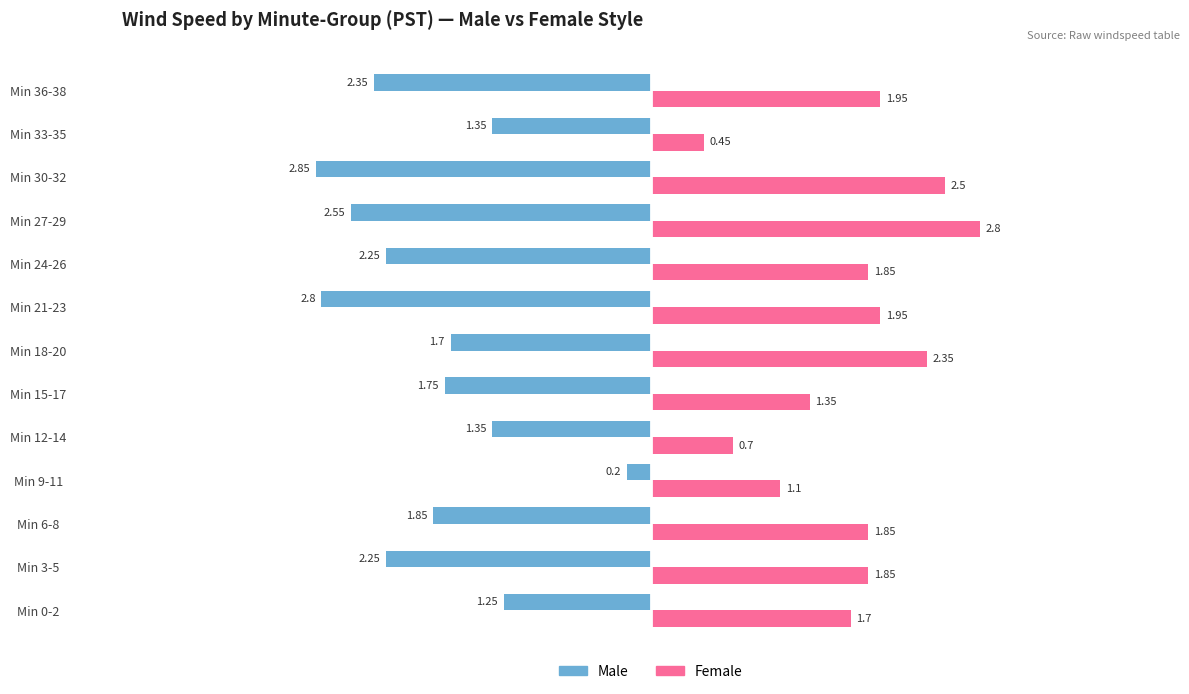

Rank the series by their average value, from highest to lowest.

Female, Male